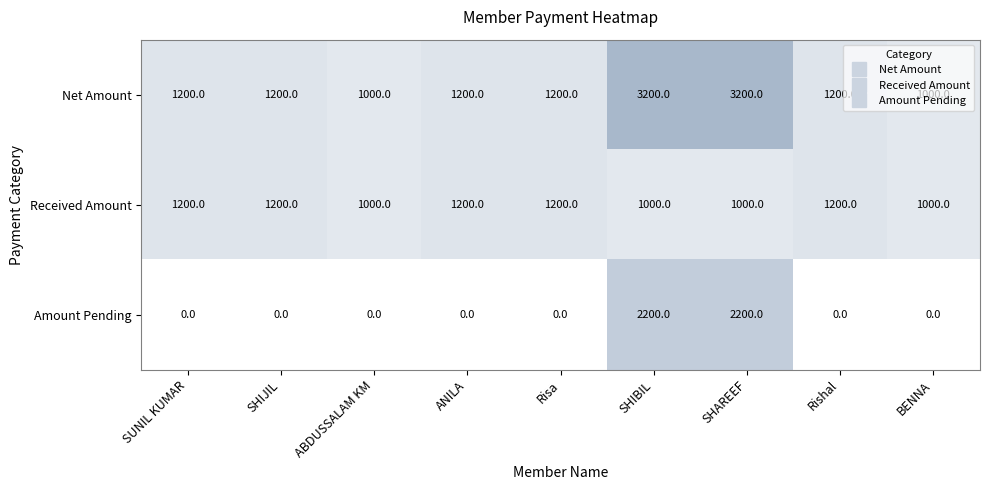

Between Risa and SHIBIL, which series saw the biggest shift?

Amount Pending